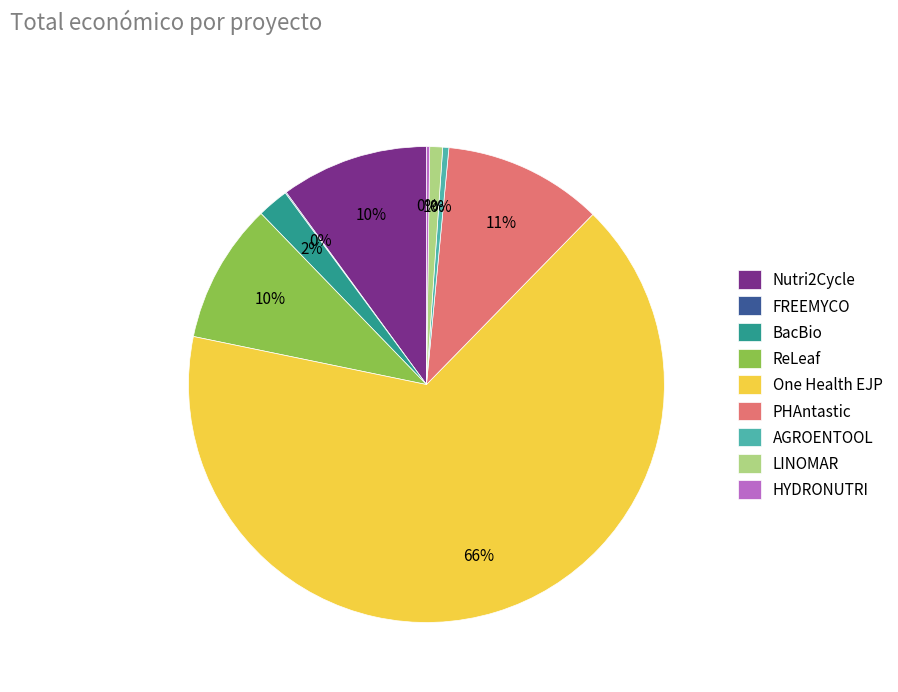

Which category has the biggest portion of the pie?

One Health EJP